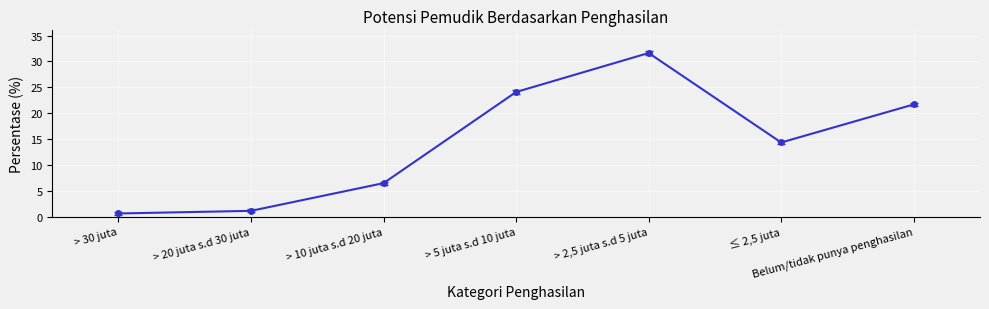

Where is the first local maximum?

> 2,5 juta s.d 5 juta